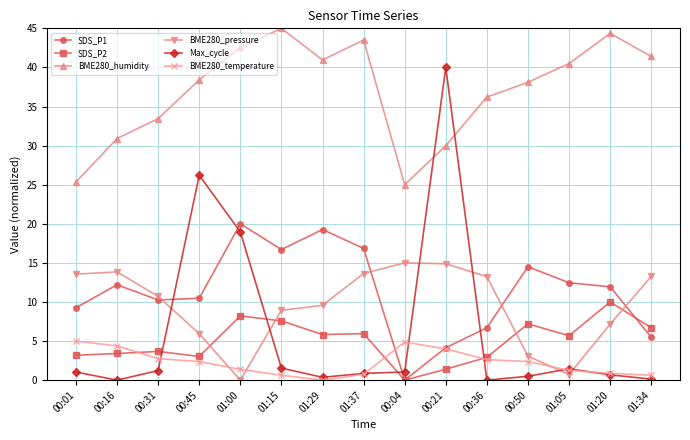

In BME280_humidity, how many points are lower than both neighbors (excluding endpoints)?

2